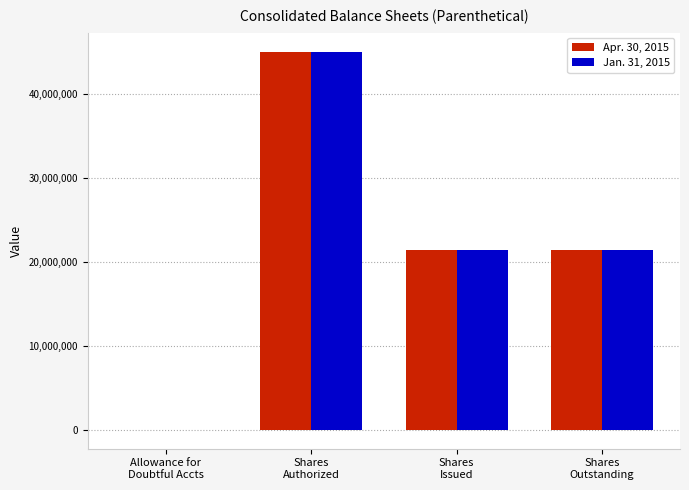

What is the maximum value shown in the chart?

45000000